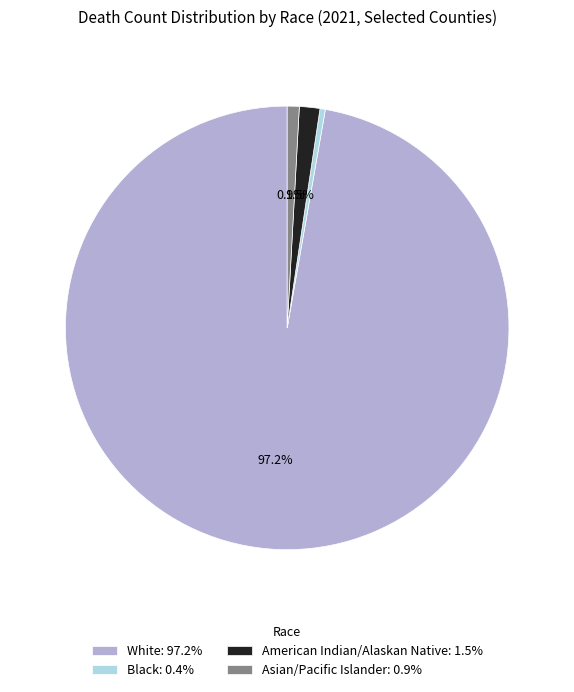

Is it true that American Indian/Alaskan Native is 11% of the pie?

False